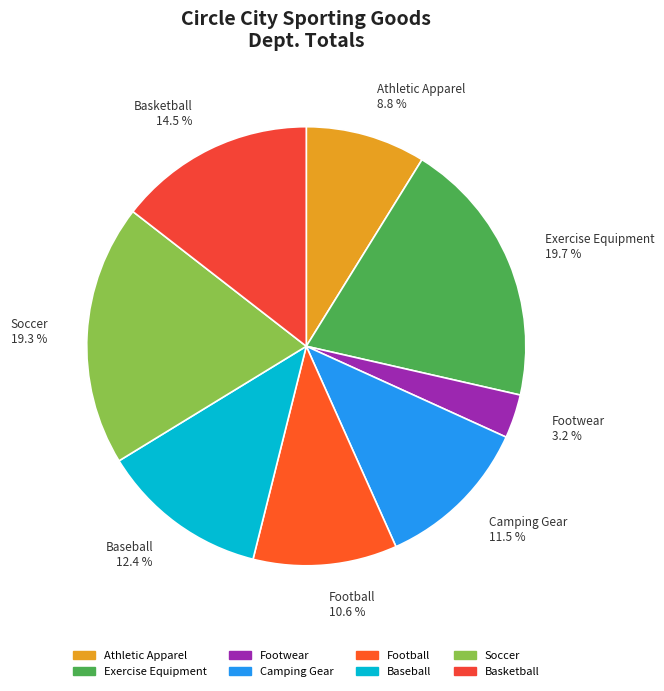

What percentage is NOT represented by Soccer?

80.7%